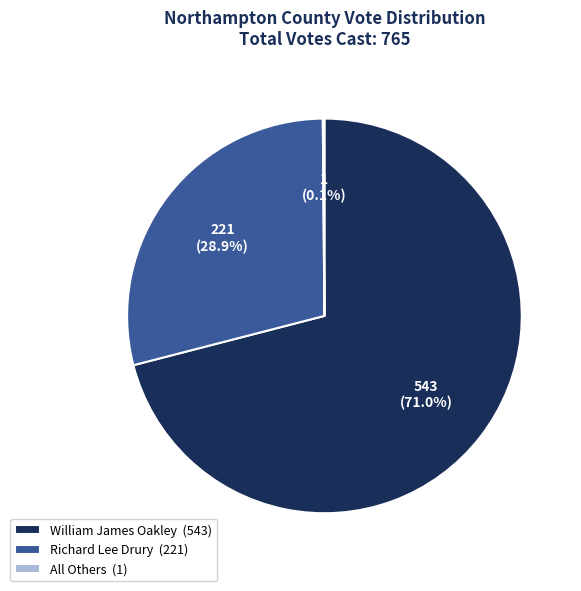

What portion of the pie excludes Richard Lee Drury?

71.1%